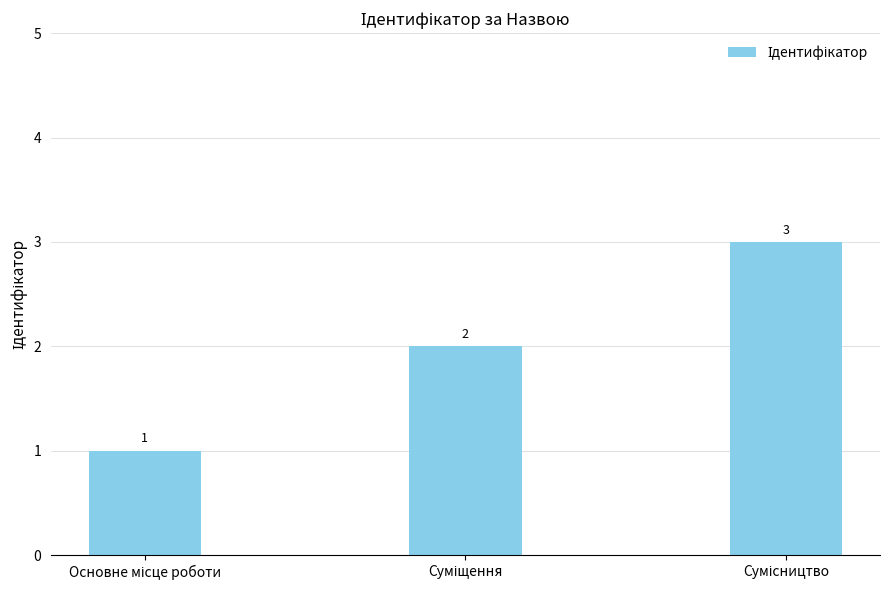

Reading left to right, extract all data points from this chart.

1	2	3